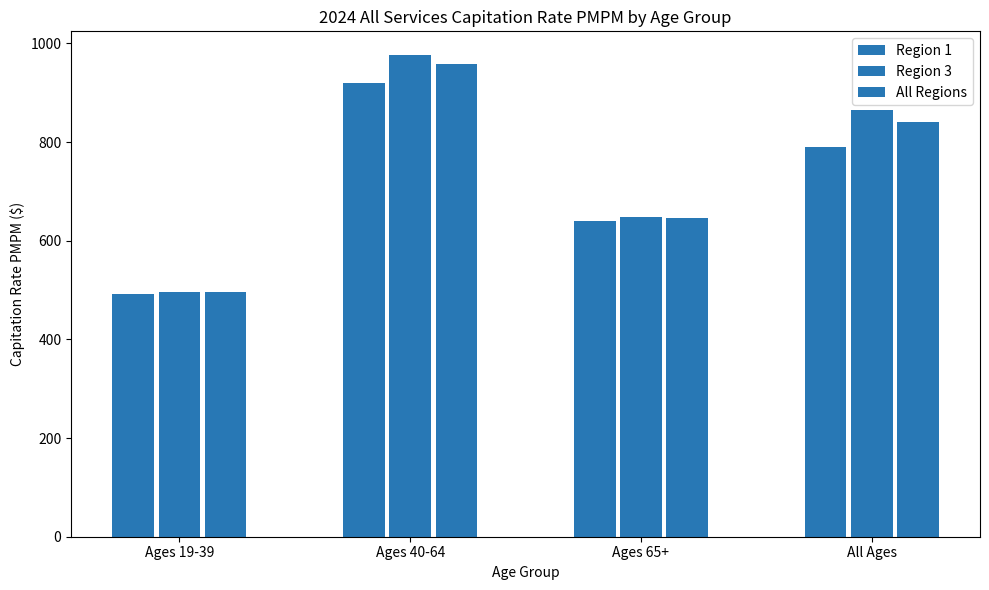

What is the difference between the maximum and second lowest values in the All Regions series?

313.4